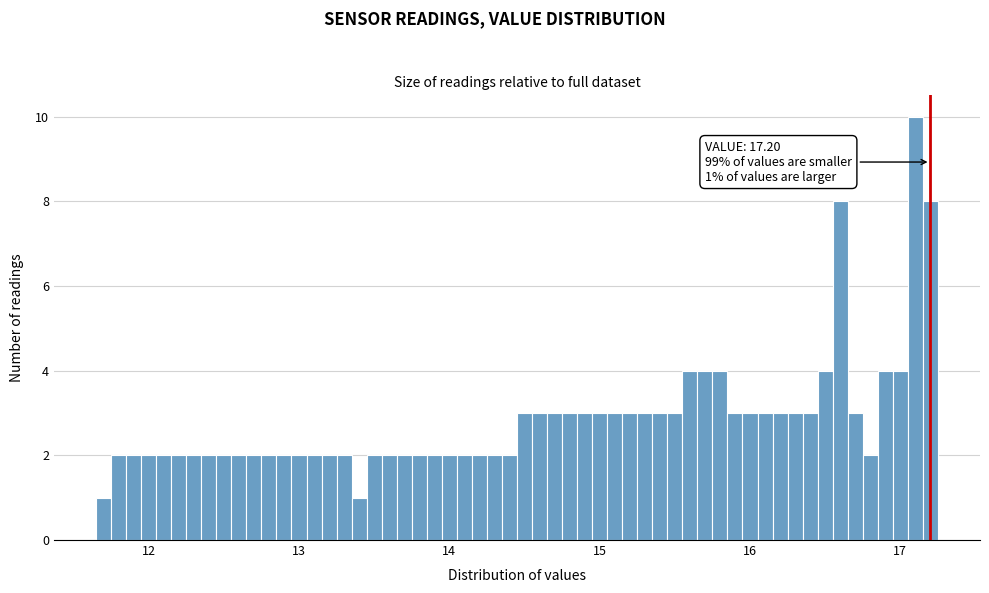

Read against the x-axis, roughly where is the centre of the tallest bar?

17.1